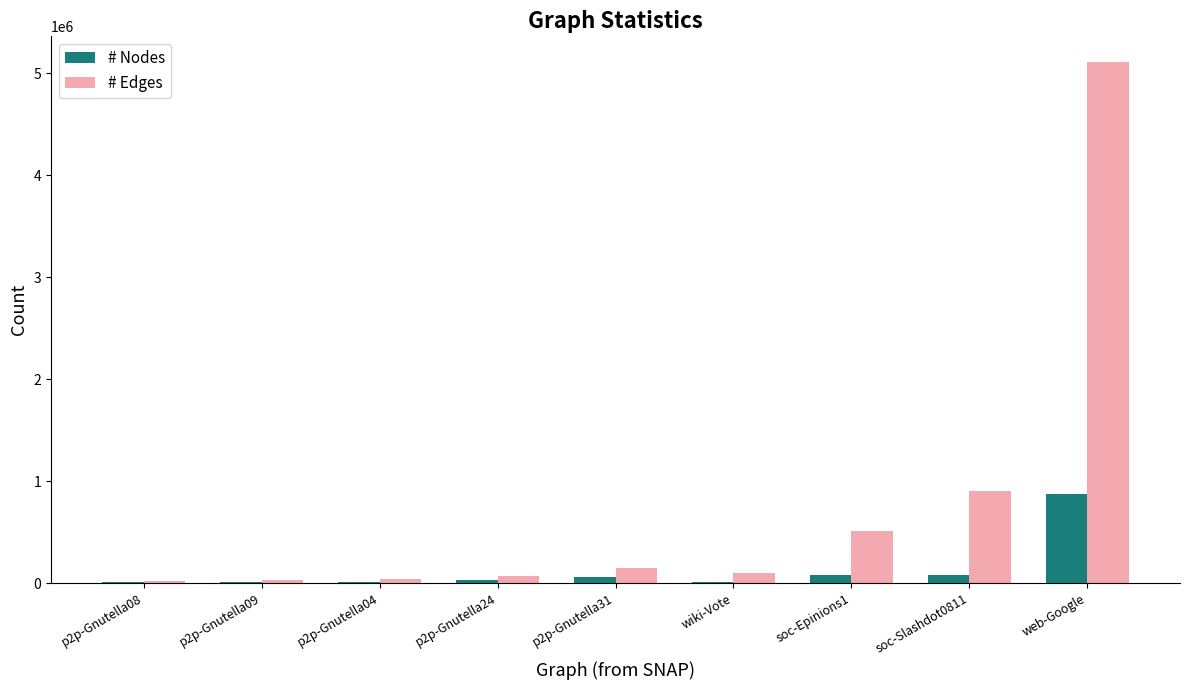

Are the bars horizontal?

No